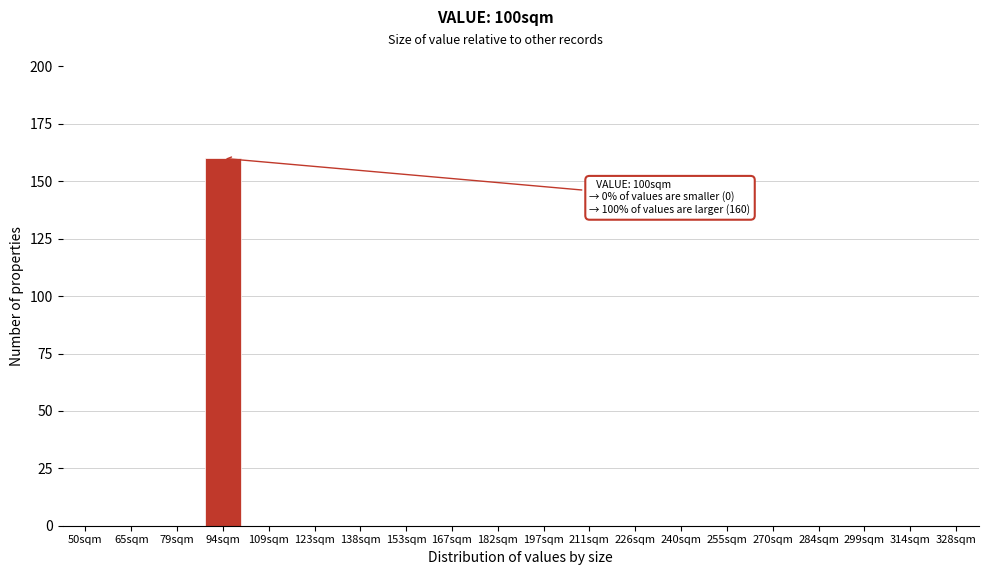

Reading left to right, list all the values displayed in this chart.

50sqm=0	65sqm=0	79sqm=0	94sqm=160	109sqm=0	123sqm=0	138sqm=0	153sqm=0	167sqm=0	182sqm=0	197sqm=0	211sqm=0	226sqm=0	240sqm=0	255sqm=0	270sqm=0	284sqm=0	299sqm=0	314sqm=0	328sqm=0